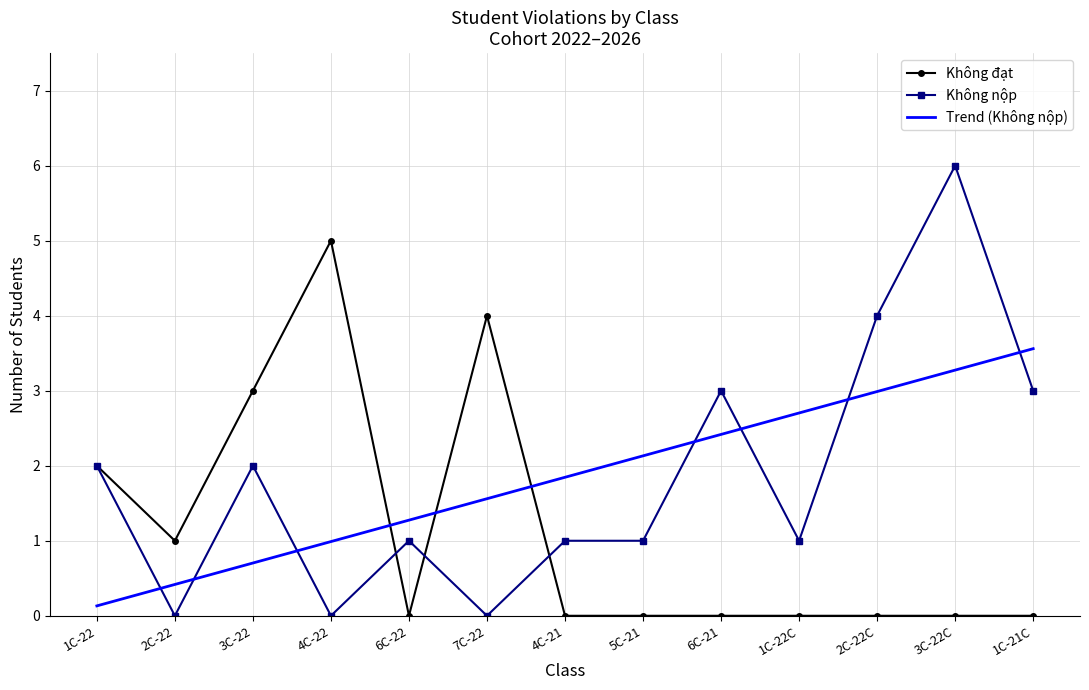

At which category does Không nộp reach its first local valley?

2C-22